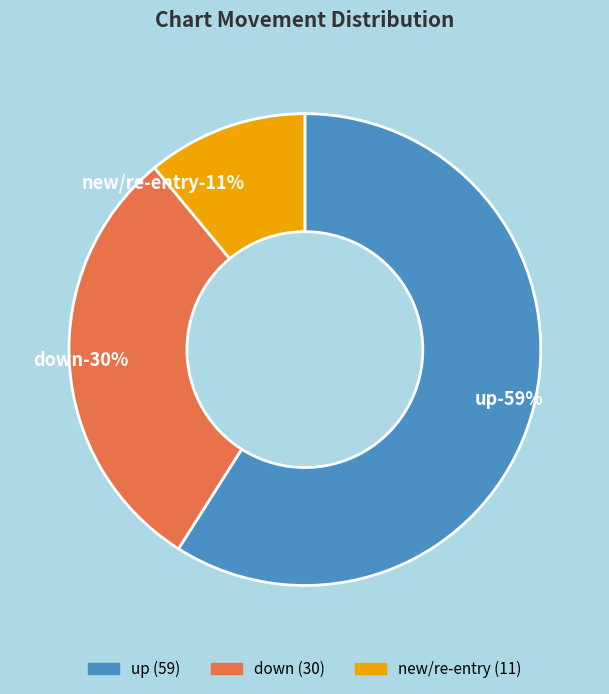

Combined, do - and up account for over 50%?

Yes